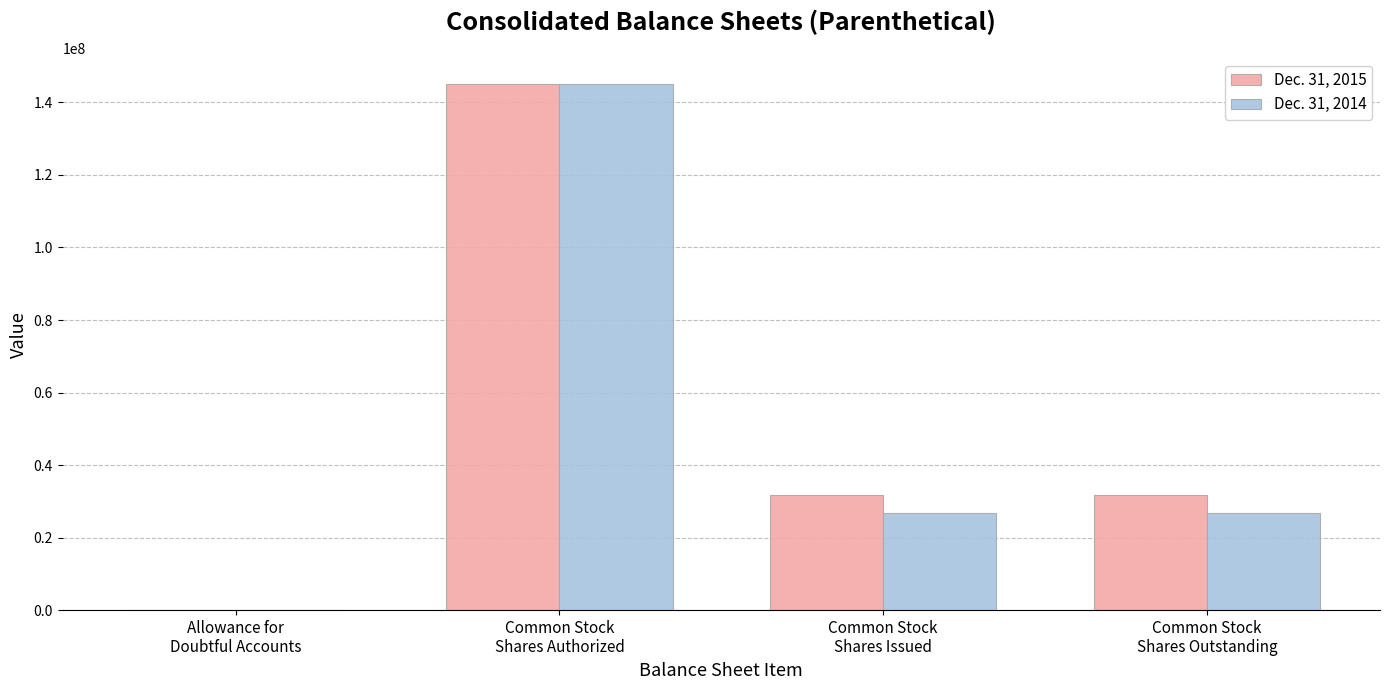

What is the total value across all series at Common Stock
Shares Issued?

58732624